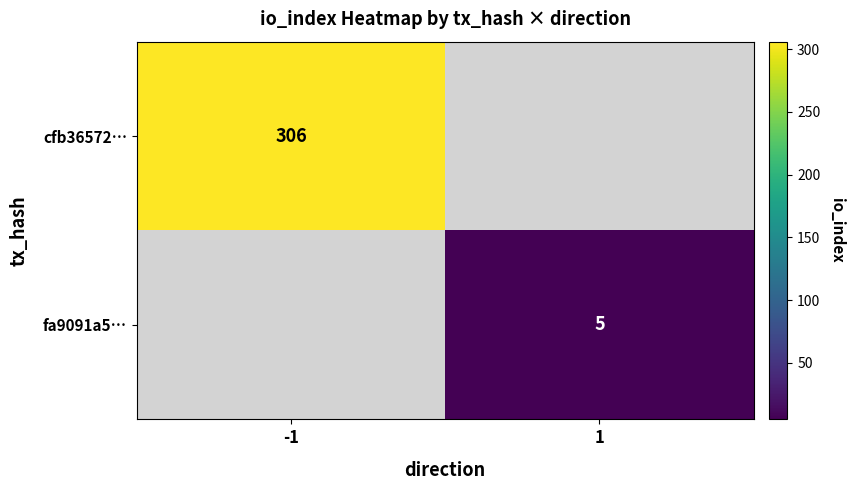

How many distinct data groups are displayed?

2